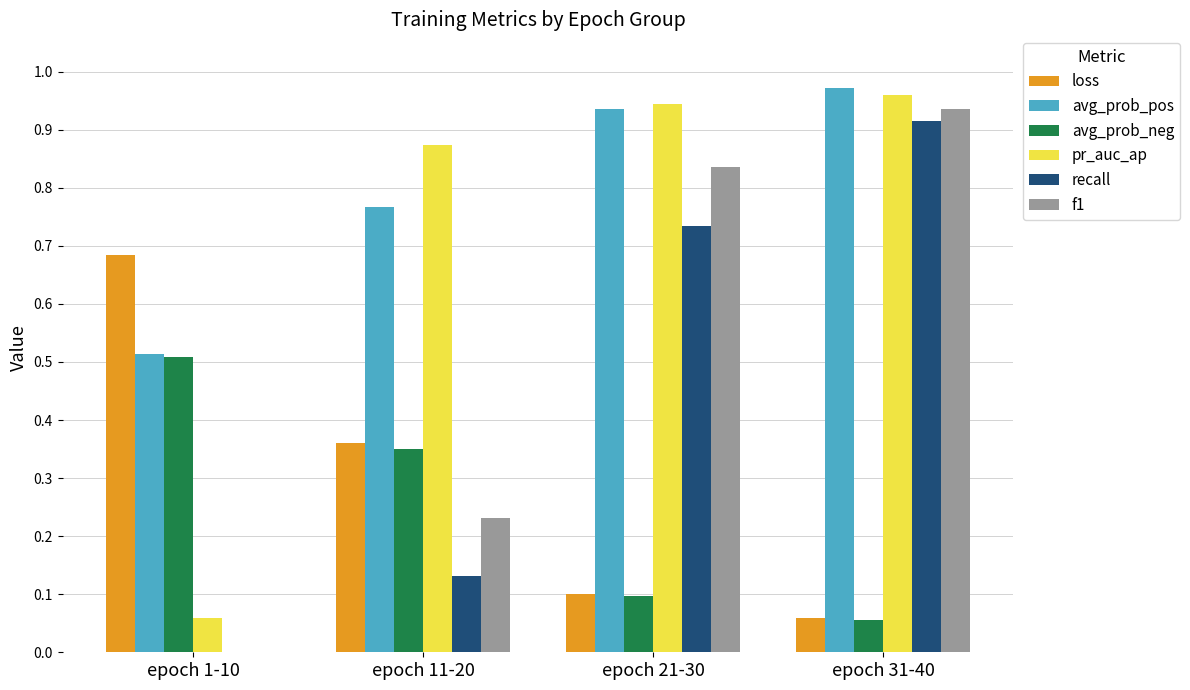

Which series has the largest total across all categories?

avg_prob_pos